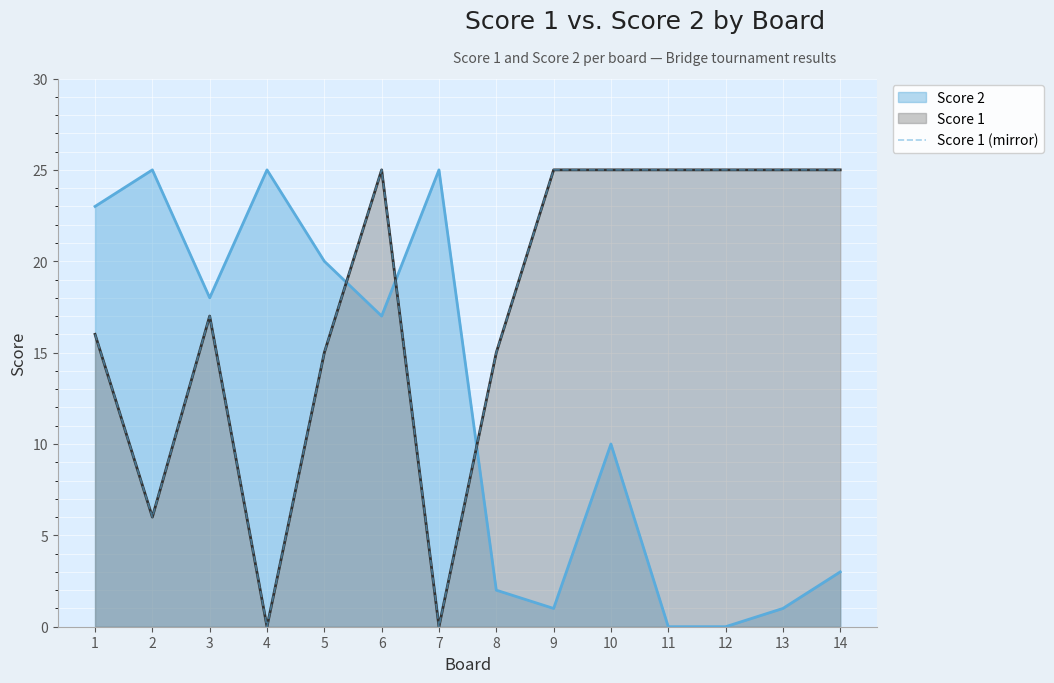

How many categories are shown in the chart?

14